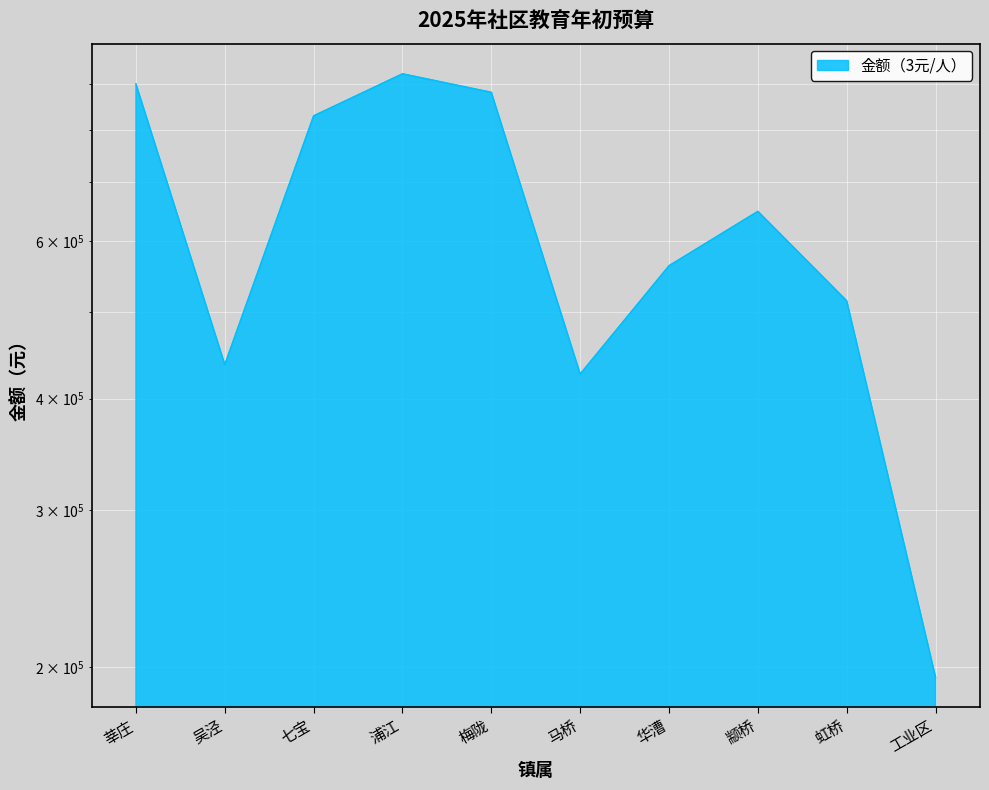

At which label does the data first exceed 648114?

莘庄